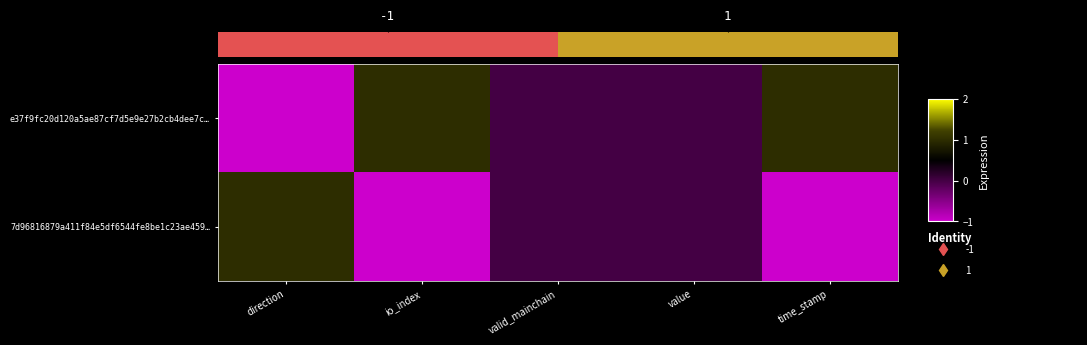

How many data points does each series have?

5